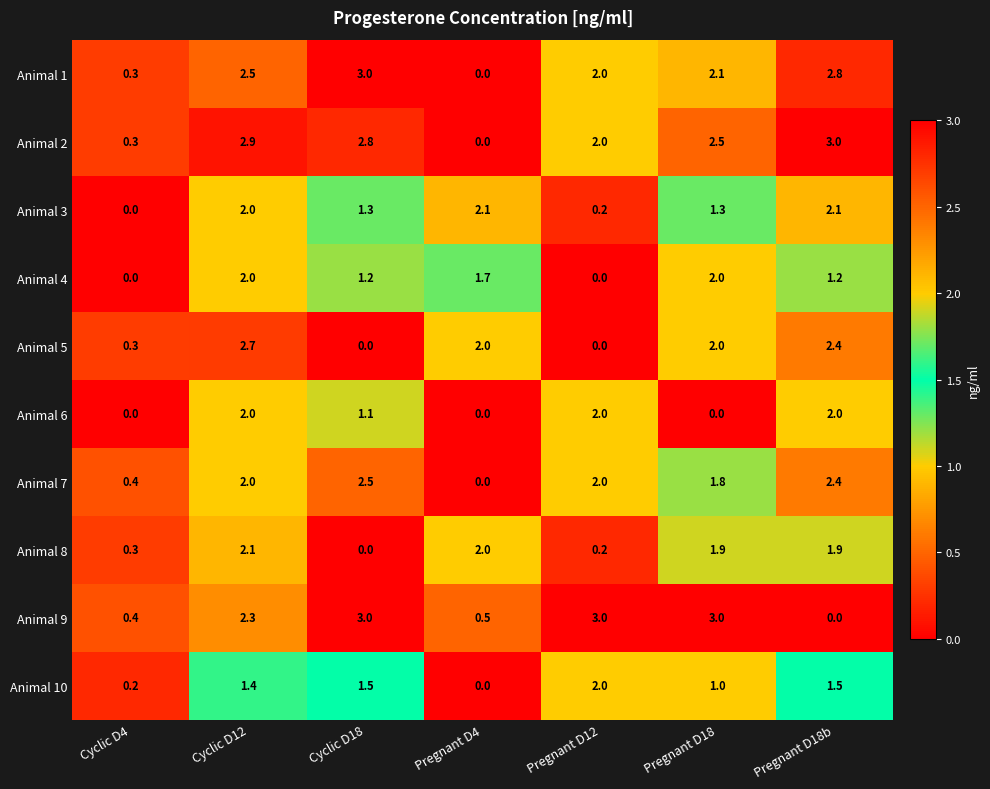

What is the spread (max minus min) of values at Cyclic D18?

3.0